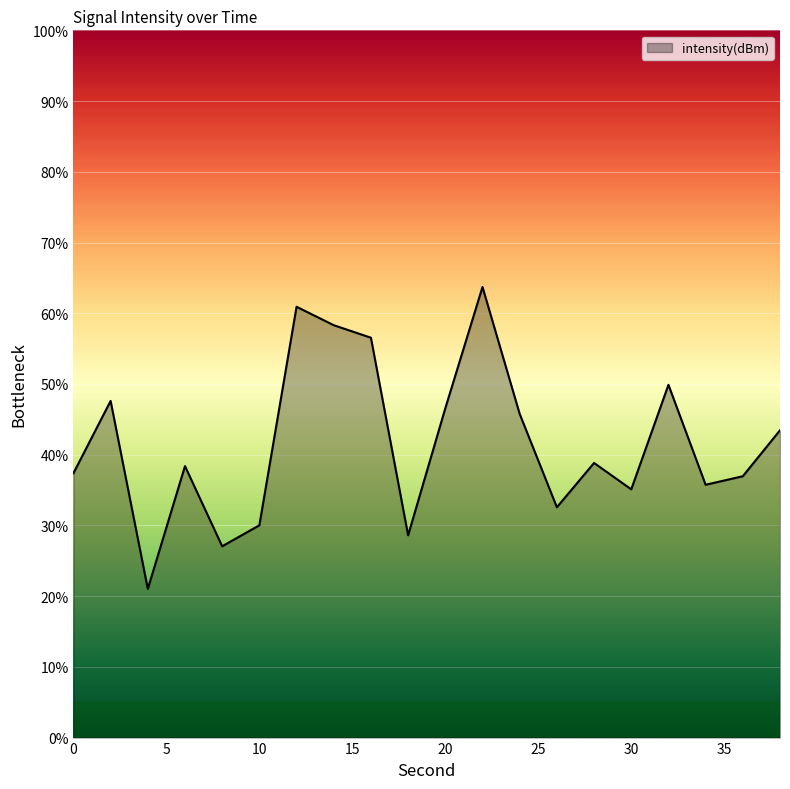

What is the smallest value displayed?

21.0